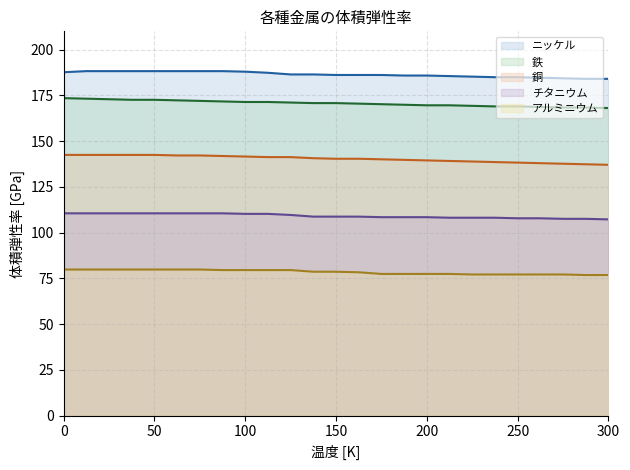

What is the difference between the maximum and minimum values in the 銅 series?

5.4